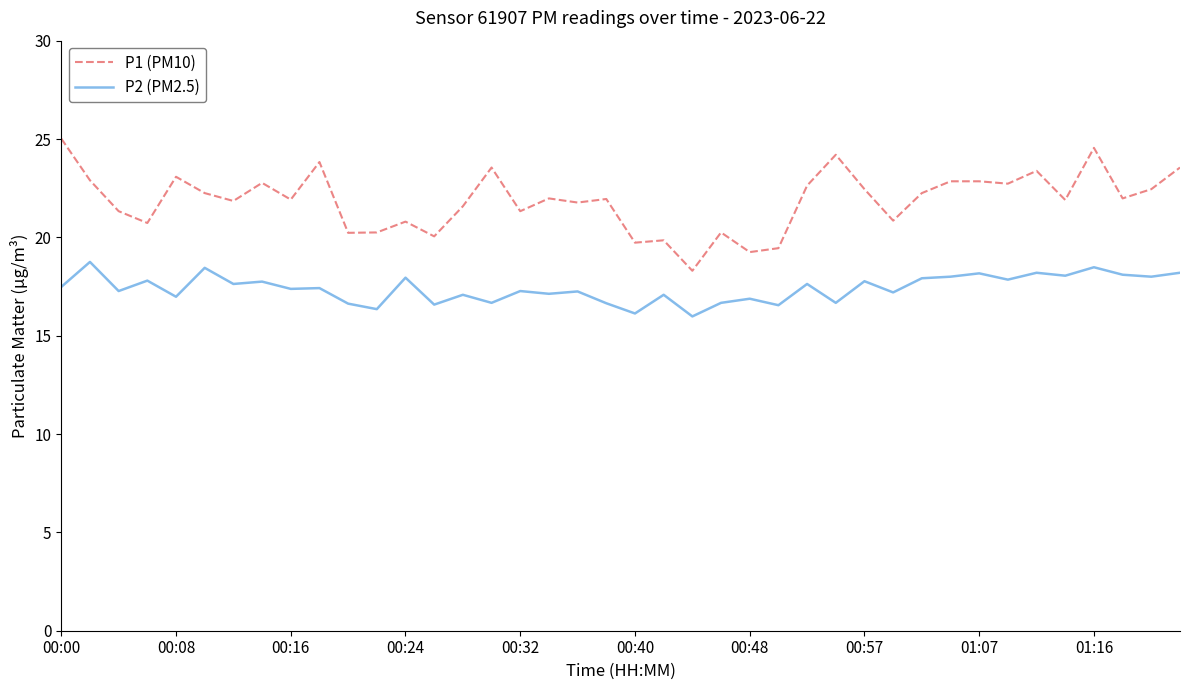

True or false: P2 (PM2.5) and P1 (PM10) cross at least once.

False